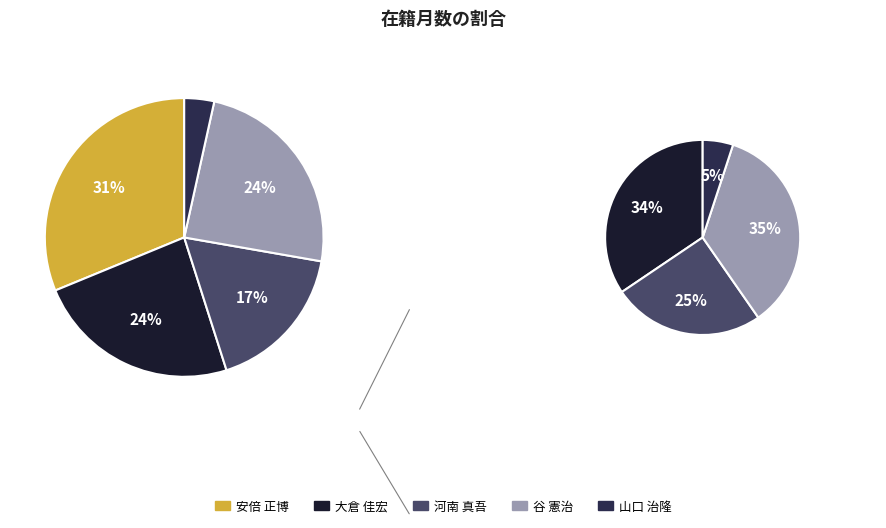

Is 谷 憲治 the majority of the pie?

No